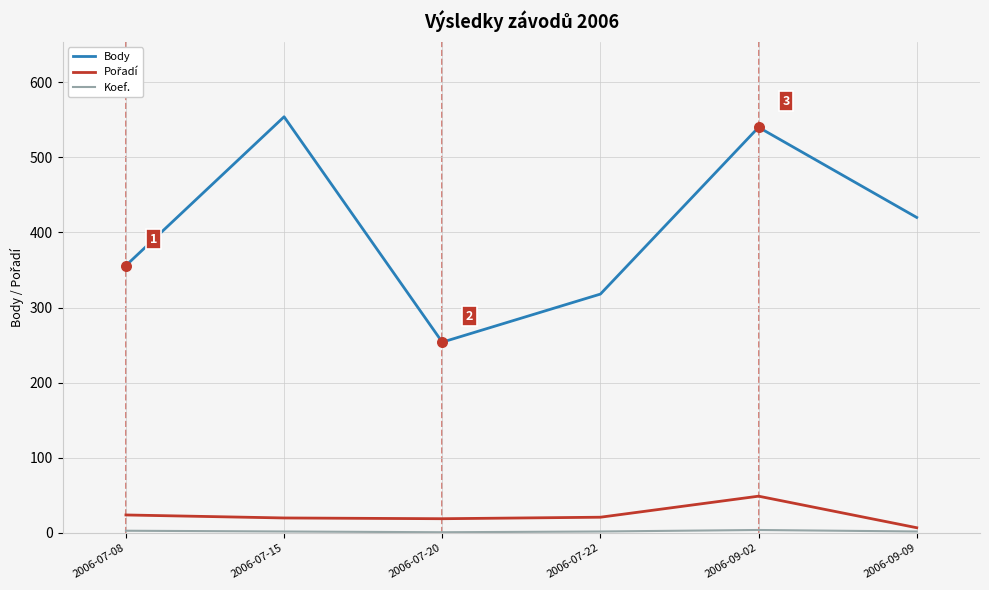

What is the greatest value displayed?

554